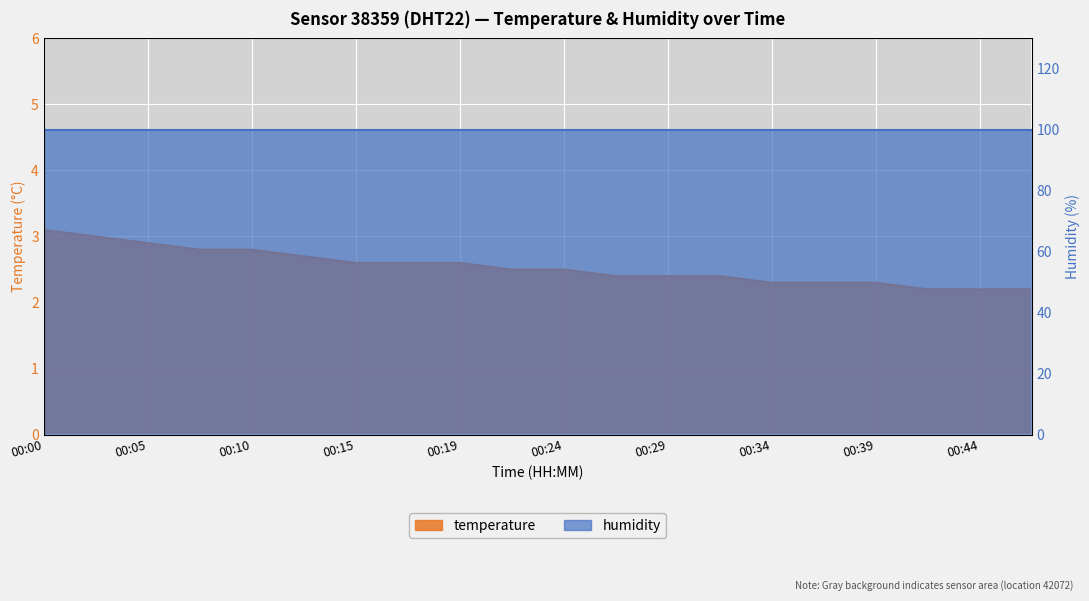

Reading left to right, extract all data points from this chart.

3.1	3.0	2.9	2.8	2.8	2.7	2.6	2.6	2.6	2.5	2.5	2.4	2.4	2.4	2.3	2.3	2.3	2.2	2.2	2.2